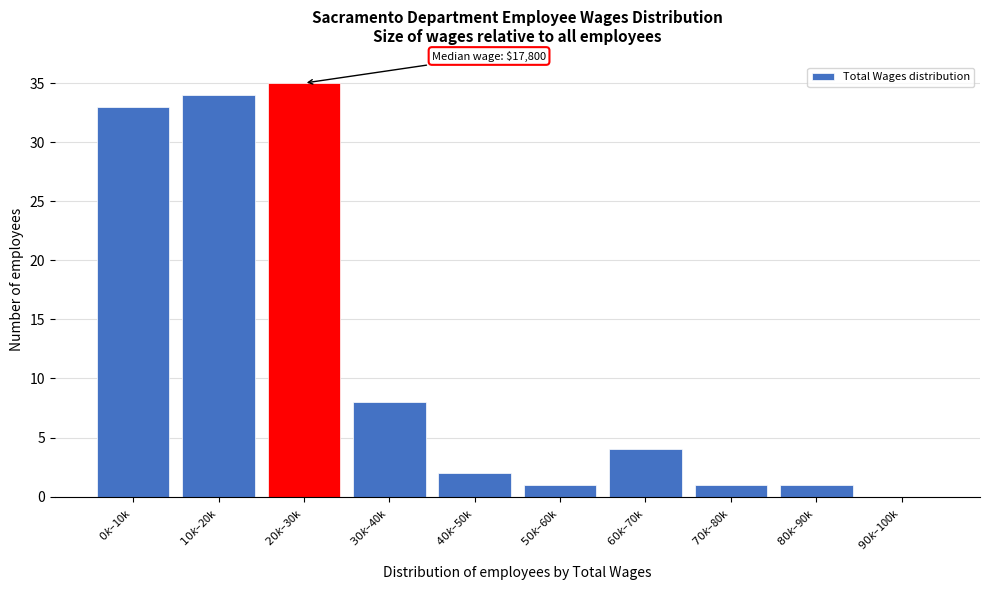

What is the maximum value shown in the chart?

35